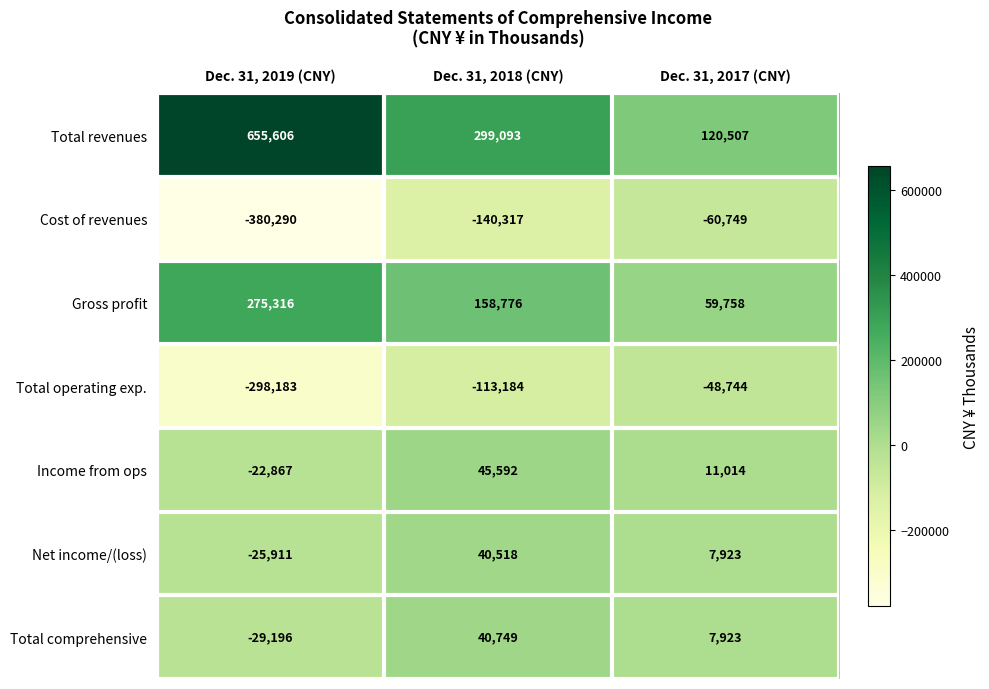

Where does the Total comprehensive series first go above 7923?

Dec. 31, 2018 (CNY)